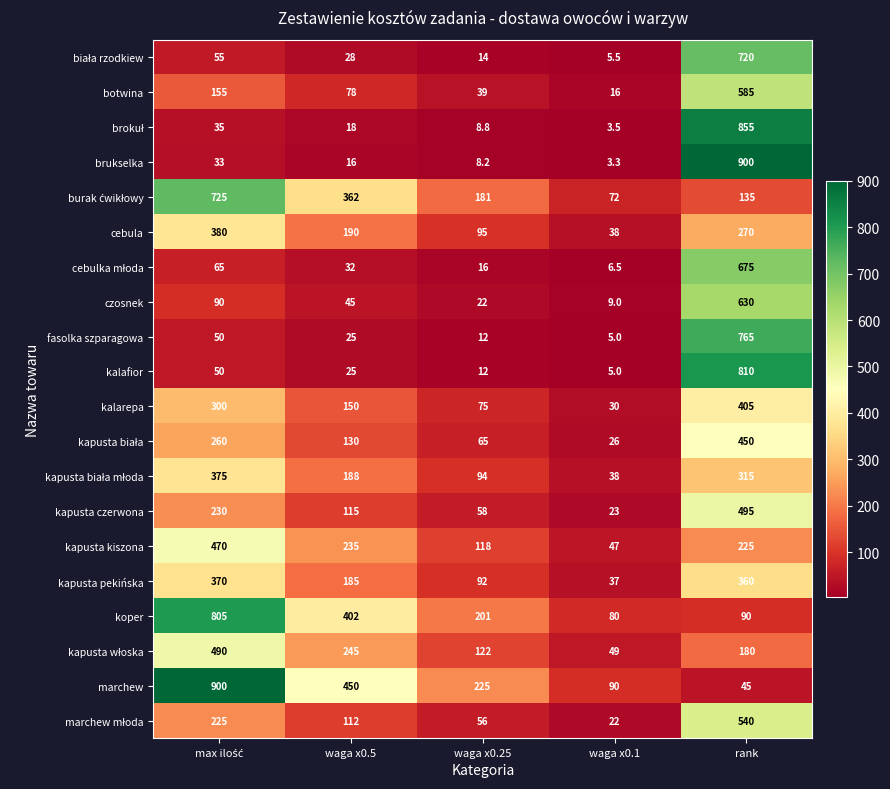

Is it true that marchew equals 90.0 at waga x0.1?

True